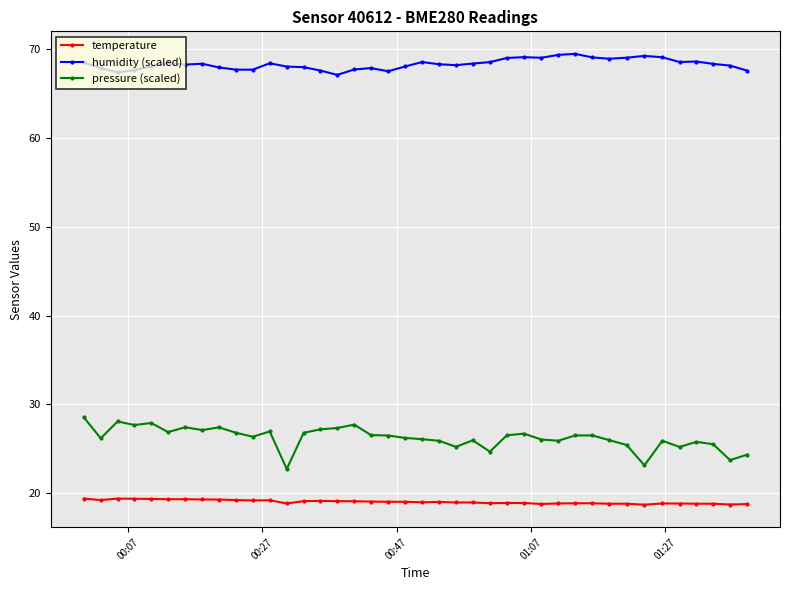

Which series has the largest total across all categories?

humidity (scaled)